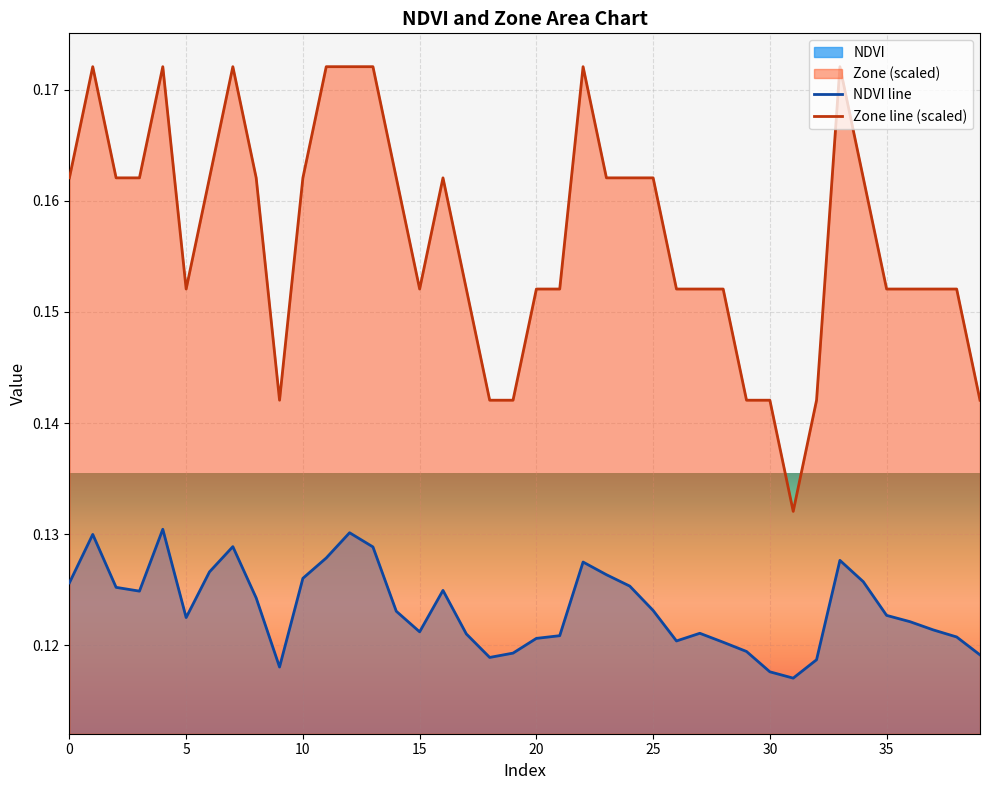

Where is Zone nearest to the value 0?

31